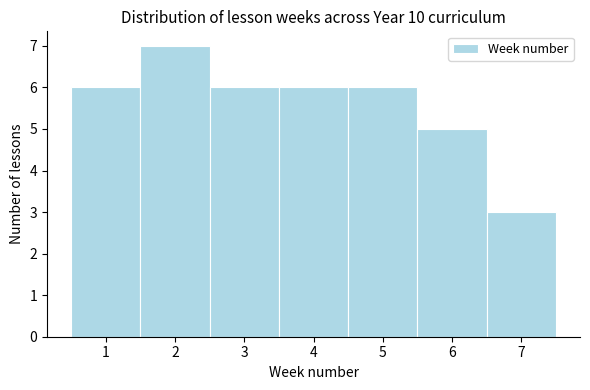

Reading left to right, list every bar in this chart as the range it spans on the x-axis followed by its height. The values are not printed on the chart, so give them approximately, as read against the axis.

0.5 to 1.5: 6
1.5 to 2.5: 7
2.5 to 3.5: 6
3.5 to 4.5: 6
4.5 to 5.5: 6
5.5 to 6.5: 5
6.5 to 7.5: 3